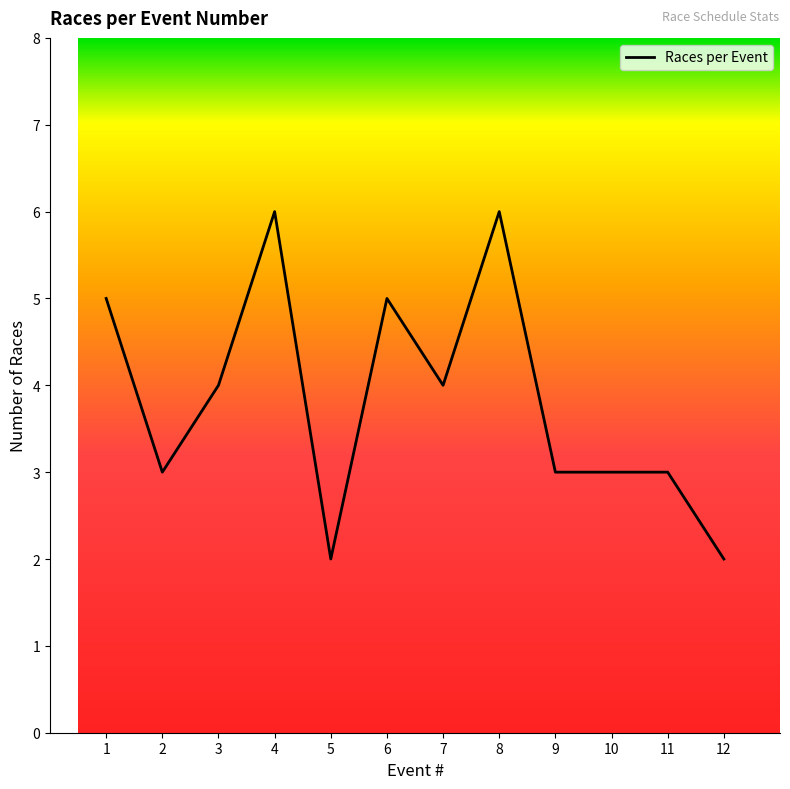

What is the approximate value at 10?

3